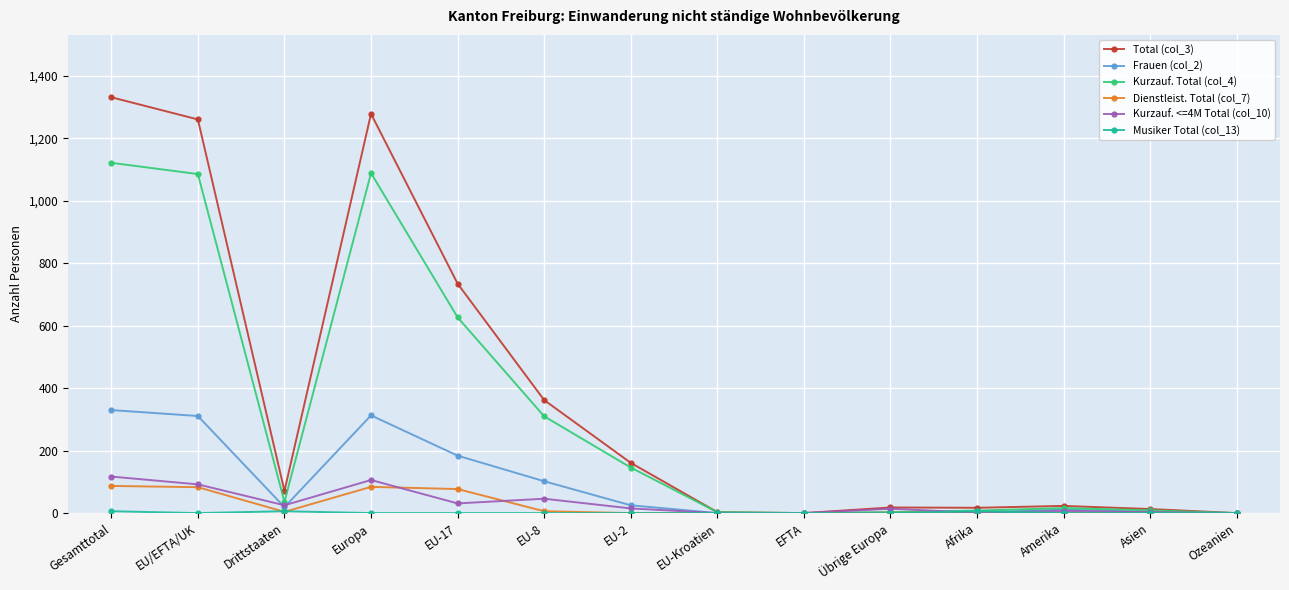

What is the label of the 12th point from the left?

Amerika